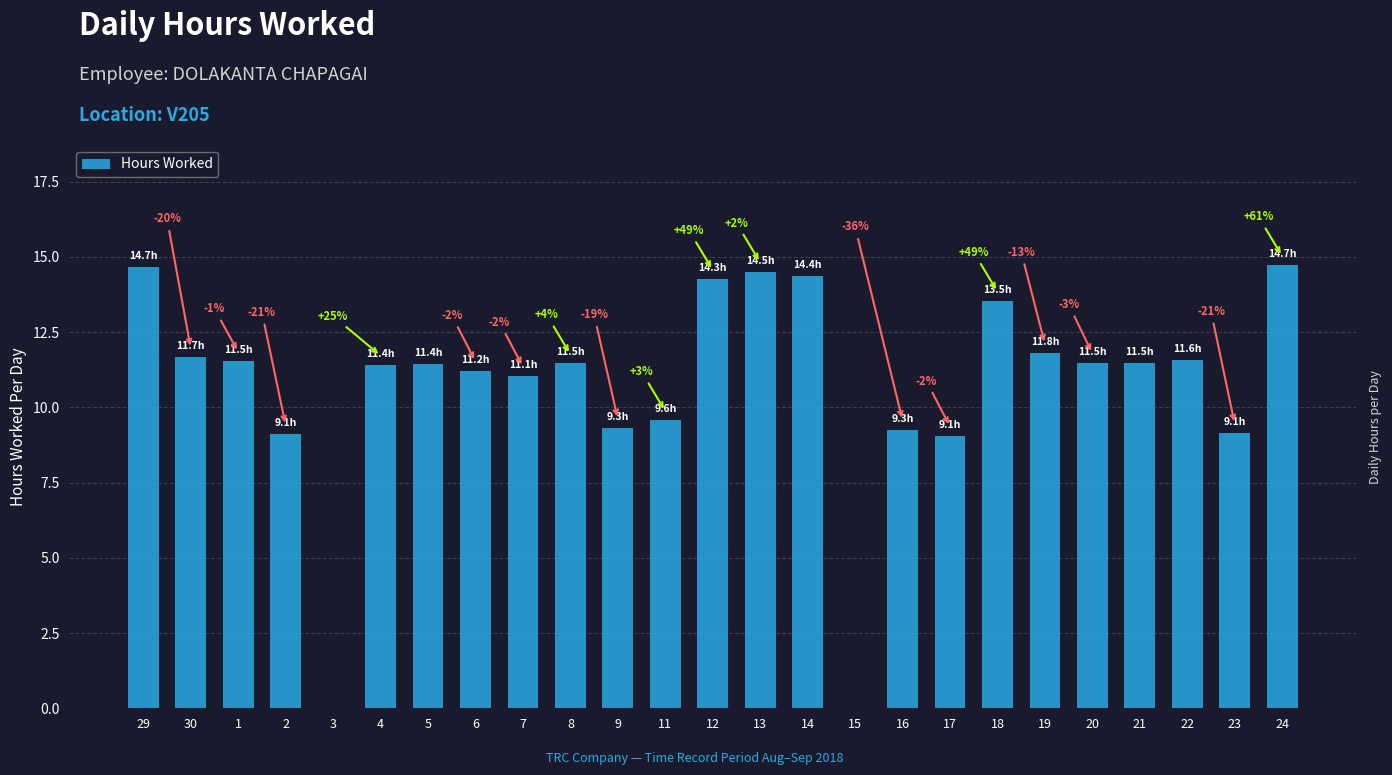

Reading left to right, what are all the values shown in this chart?

29=14.7	30=11.7	1=11.5	2=9.1	3=0.0	4=11.4	5=11.4	6=11.2	7=11.1	8=11.5	9=9.3	11=9.6	12=14.3	13=14.5	14=14.4	15=0.0	16=9.3	17=9.1	18=13.5	19=11.8	20=11.5	21=11.5	22=11.6	23=9.1	24=14.7